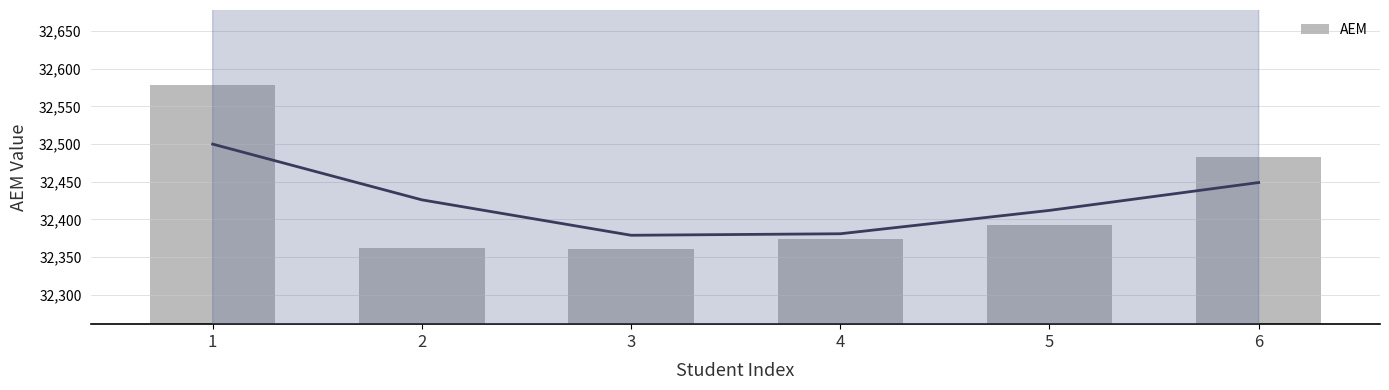

The value at 5 is 32392. True or false?

True